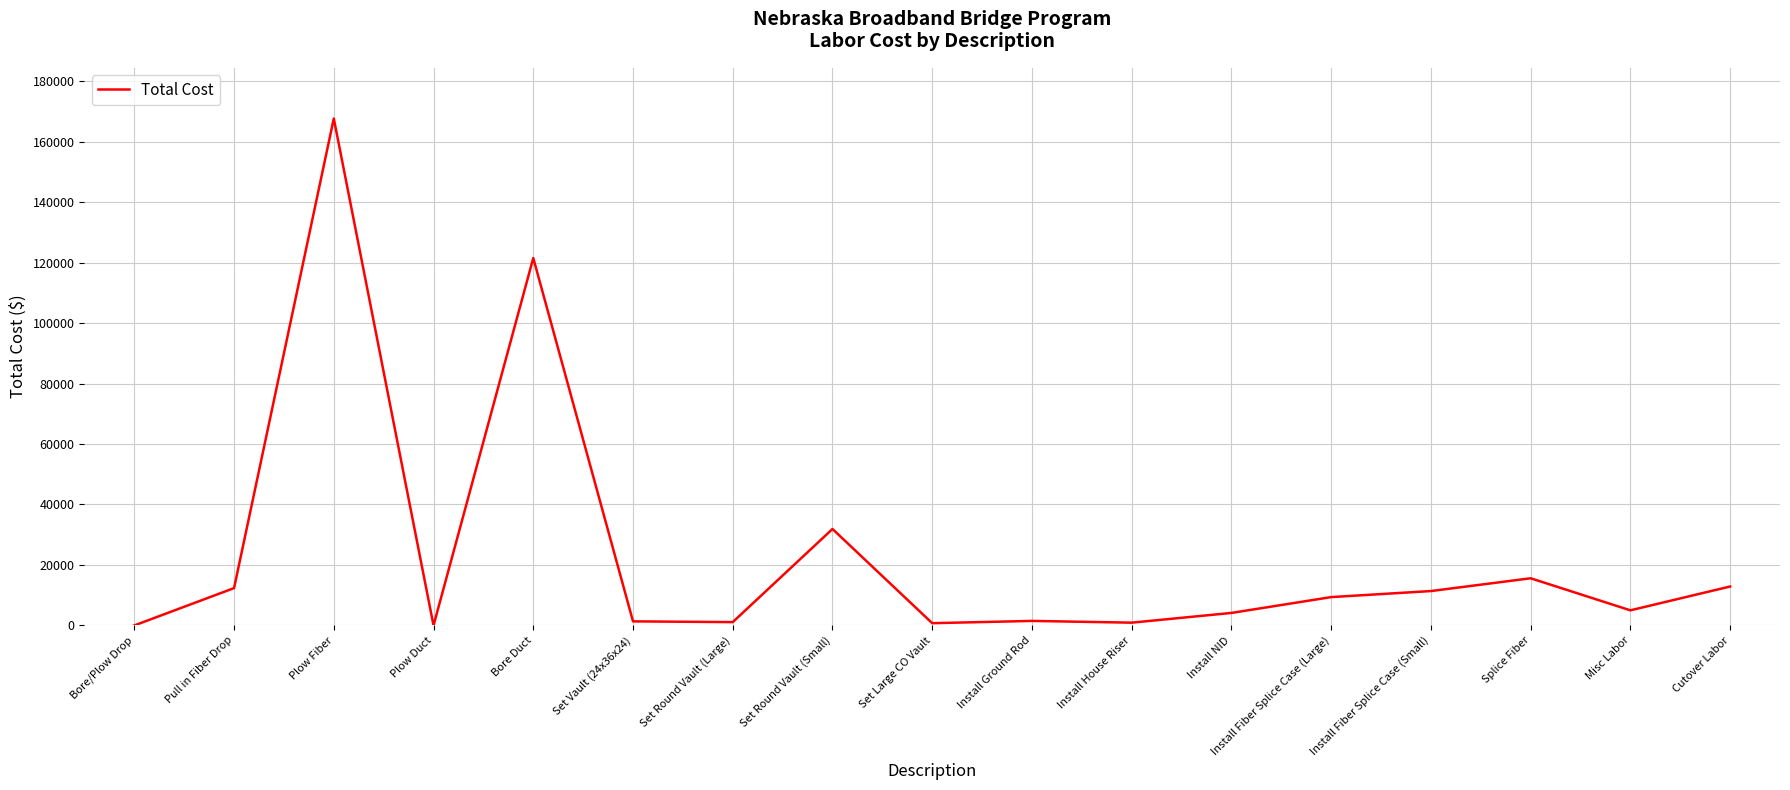

At which category does the data reach its first local valley?

Plow Duct